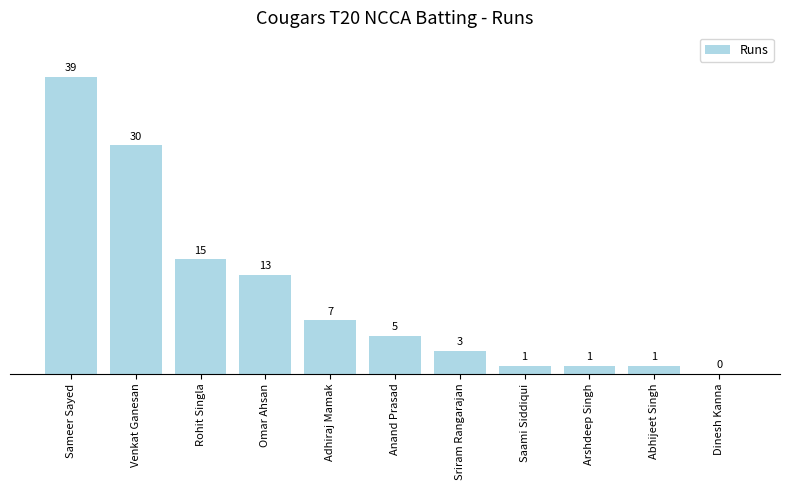

How many categories are shown in the chart?

11